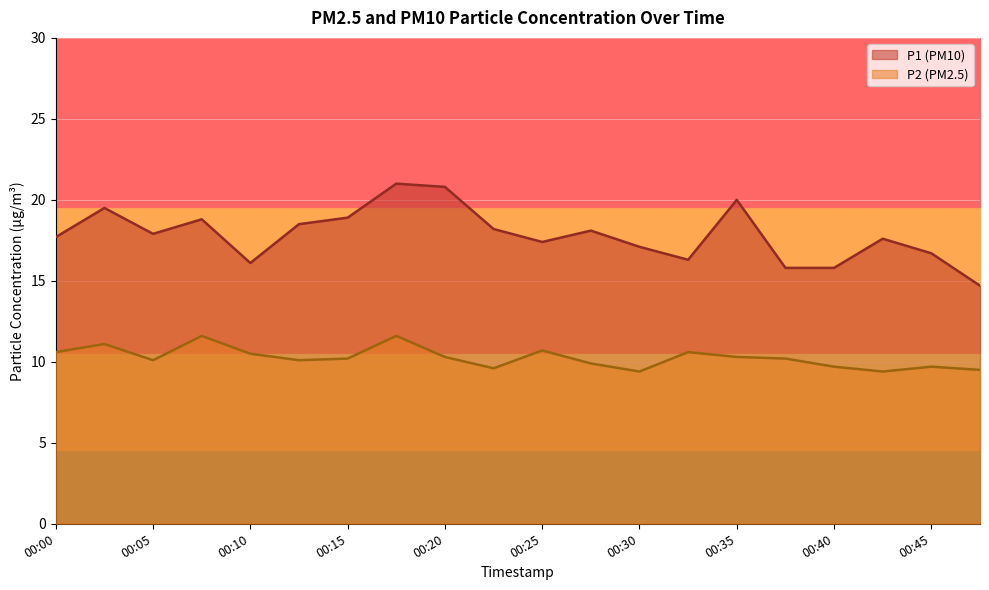

Rank the series by their maximum value, from lowest to highest.

P2 (PM2.5), P1 (PM10)